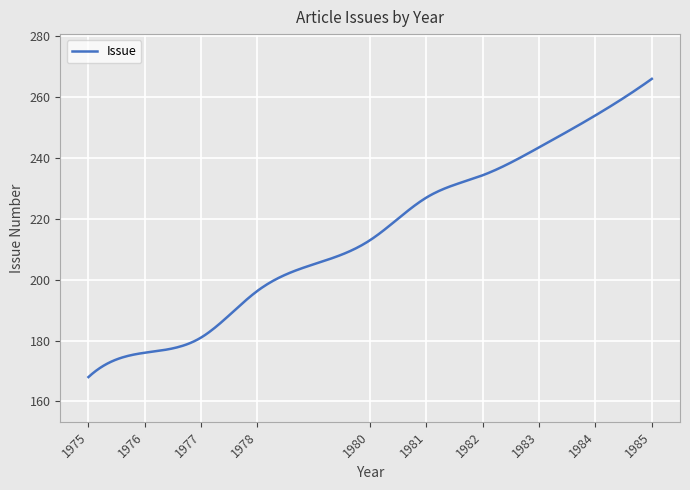

What is the minimum value shown in the chart?

168.0